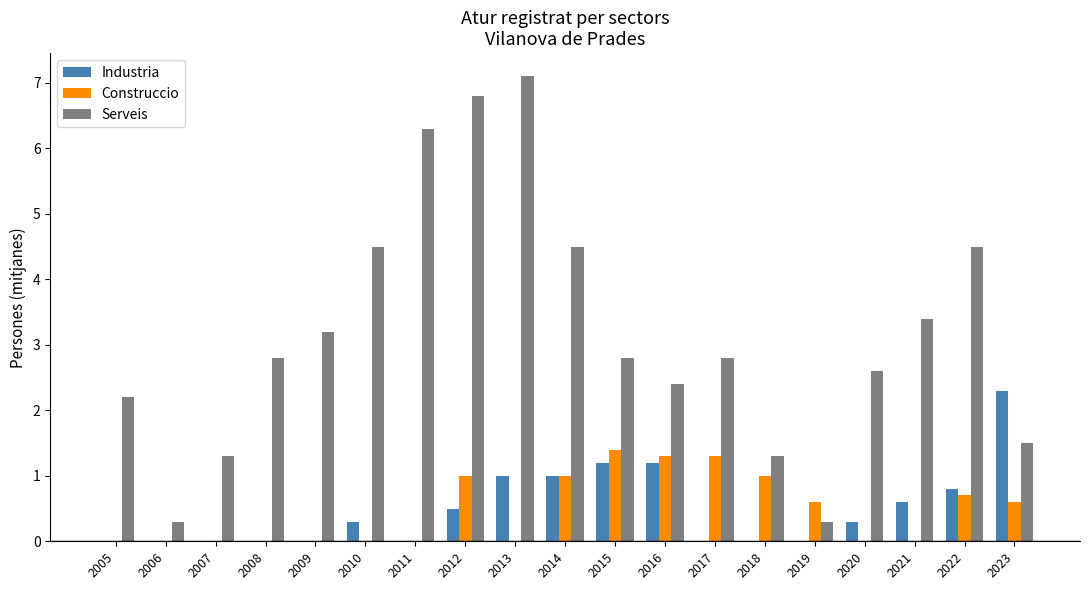

How many series are shown in this chart?

3